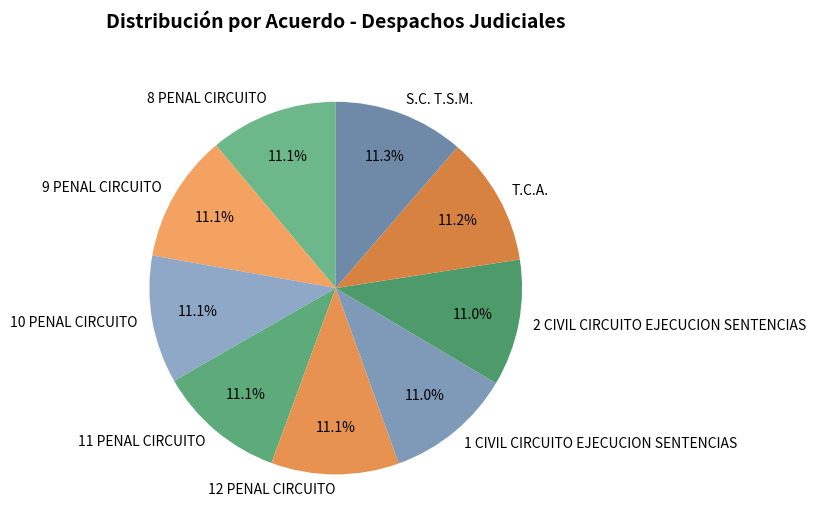

What portion of the pie excludes 1 CIVIL CIRCUITO EJECUCION SENTENCIAS?

89.0%